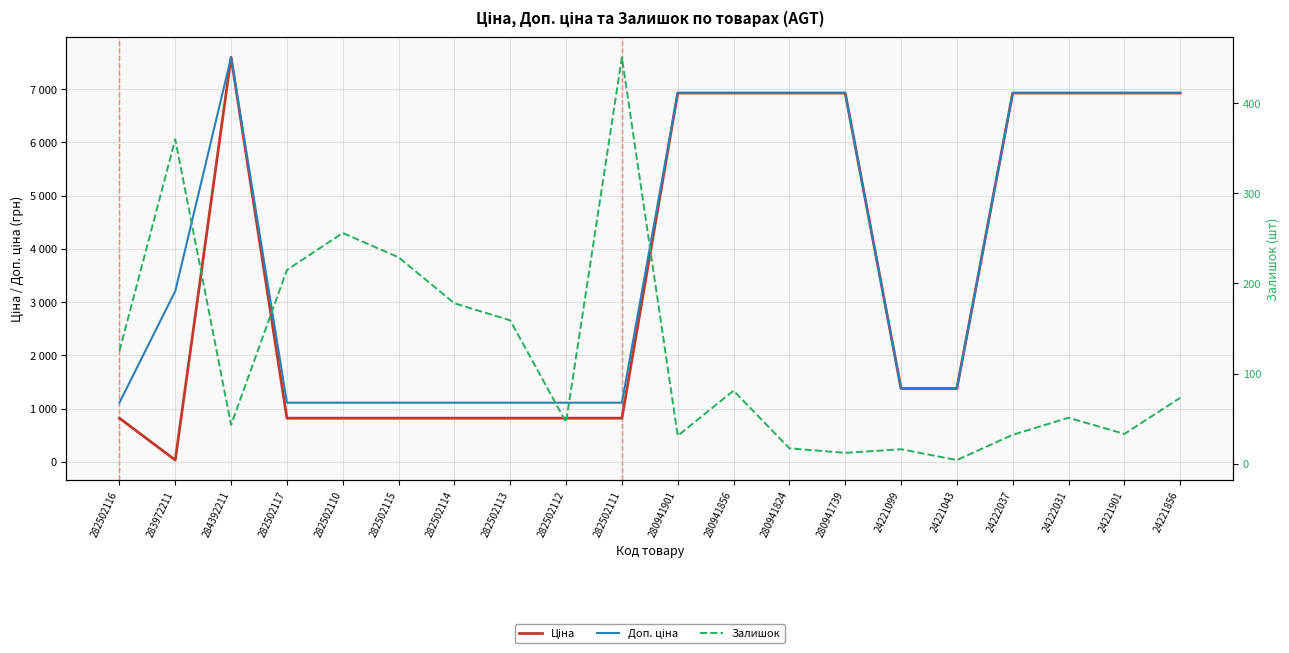

Is the value of Доп. ціна at 280941739 greater than the value of Ціна at 24221856?

No